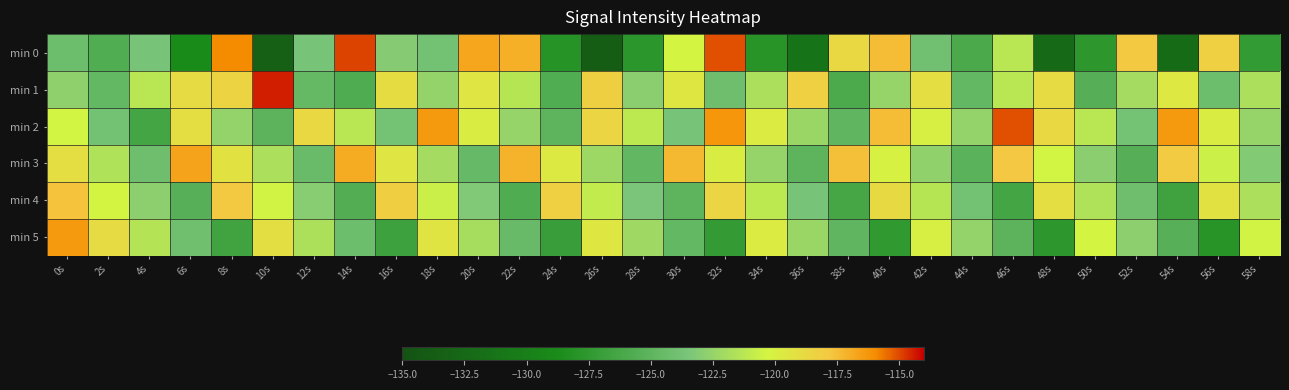

List the series in order of their peak value, highest first.

min 1, min 0, min 2, min 5, min 3, min 4